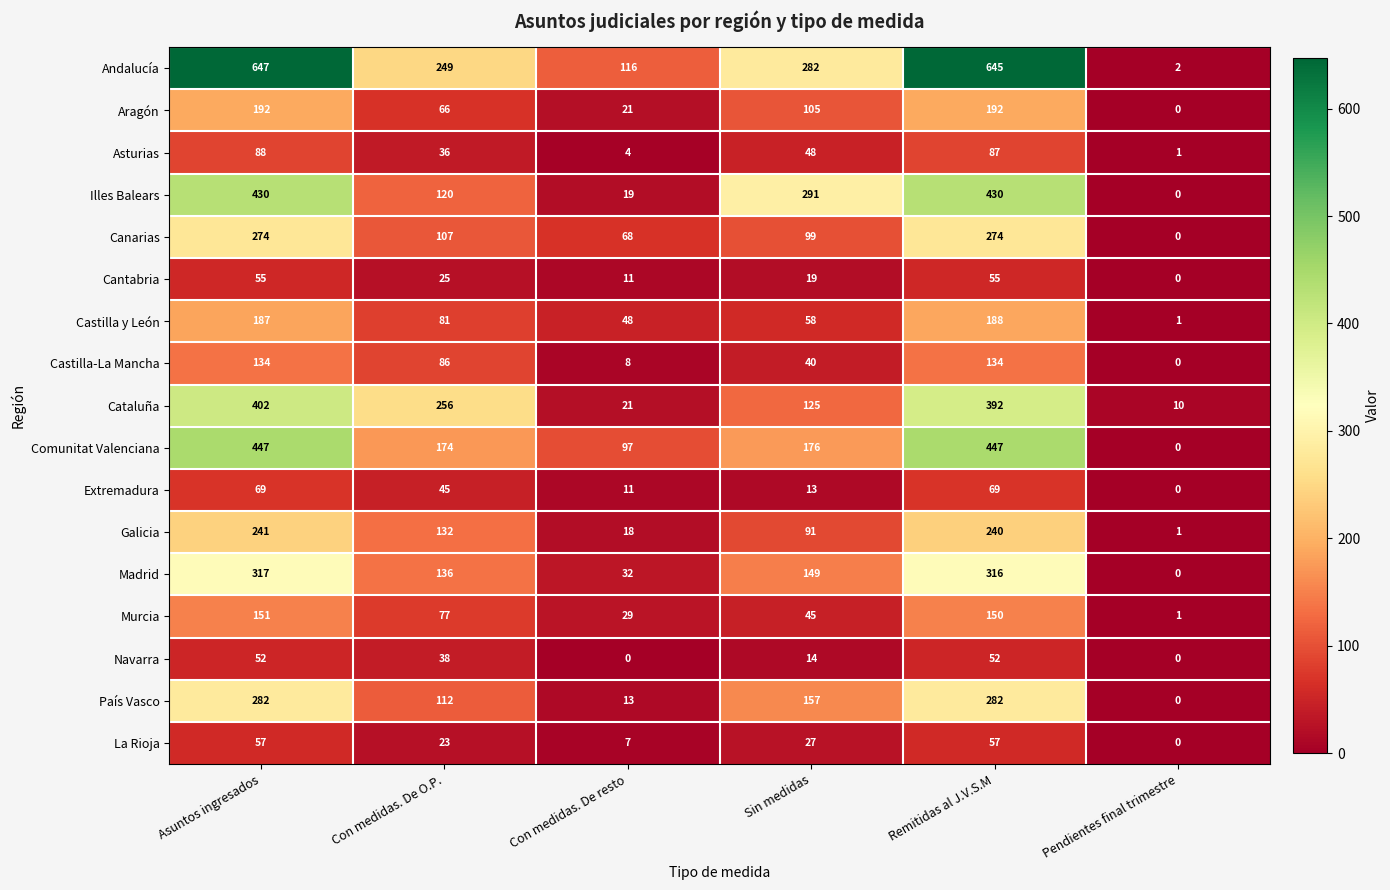

What is the difference between the highest and lowest values at Sin medidas?

278